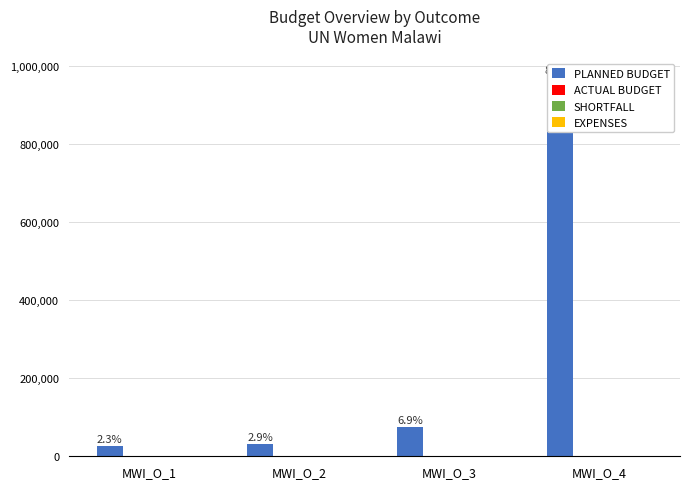

What is the spread (max minus min) of values at MWI_O_1?

25500